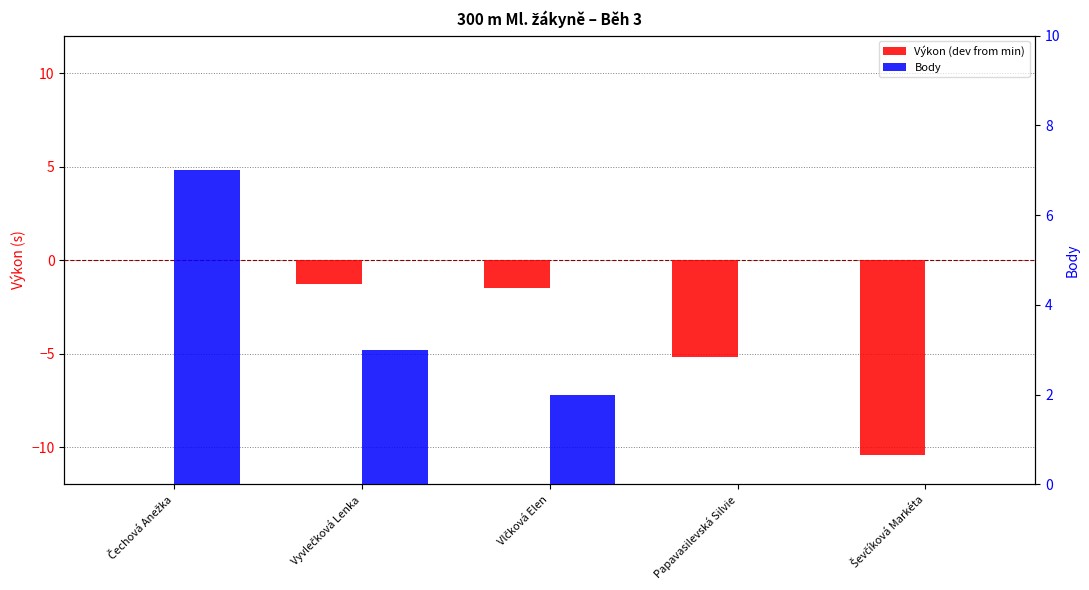

What is the label of the 5th bar from the left?

Ševčíková Markéta